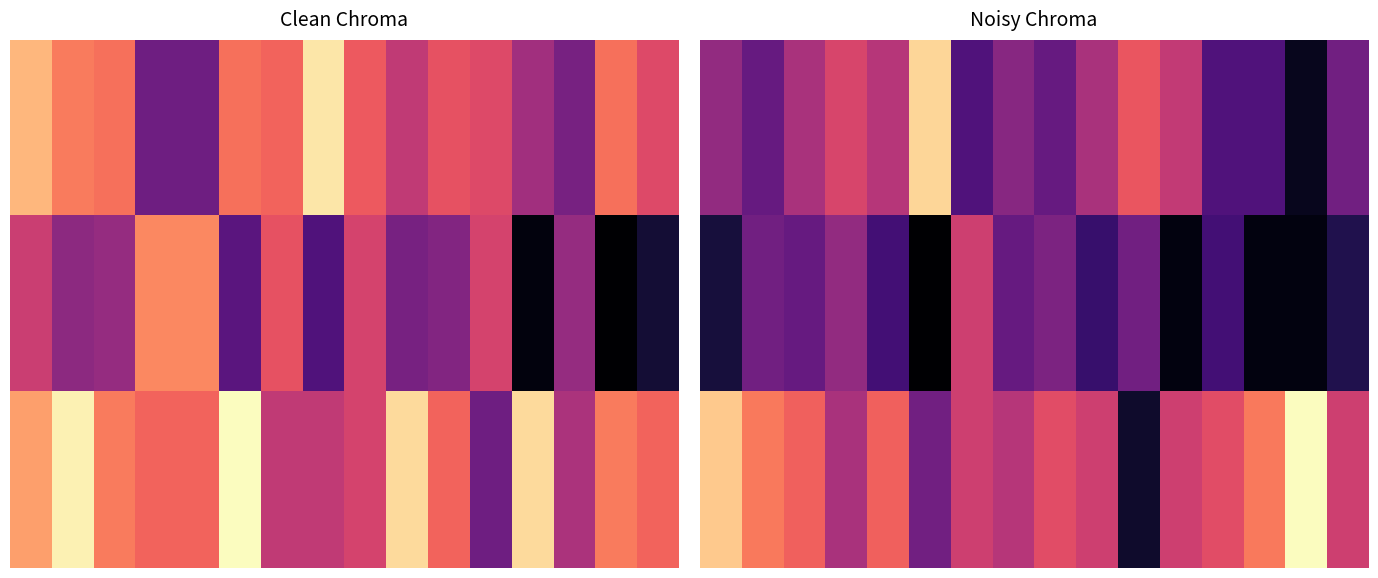

At which category is the sum across all series the highest?

3